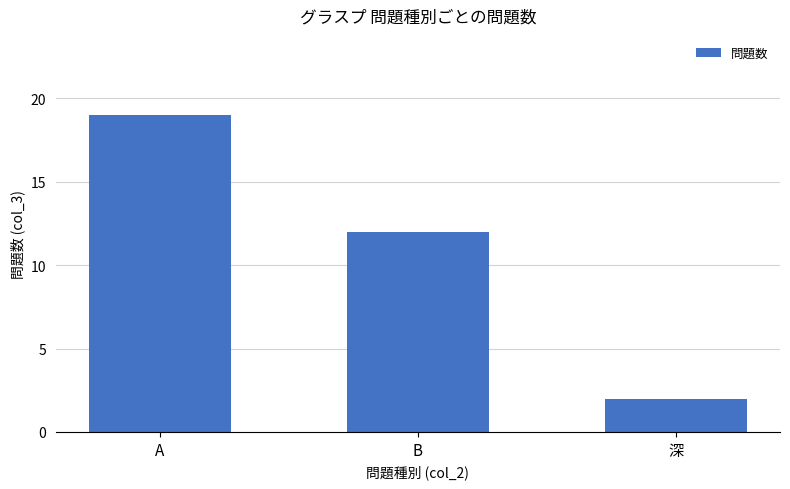

Approximately how many times larger is the value at 深 compared to B?

0.2